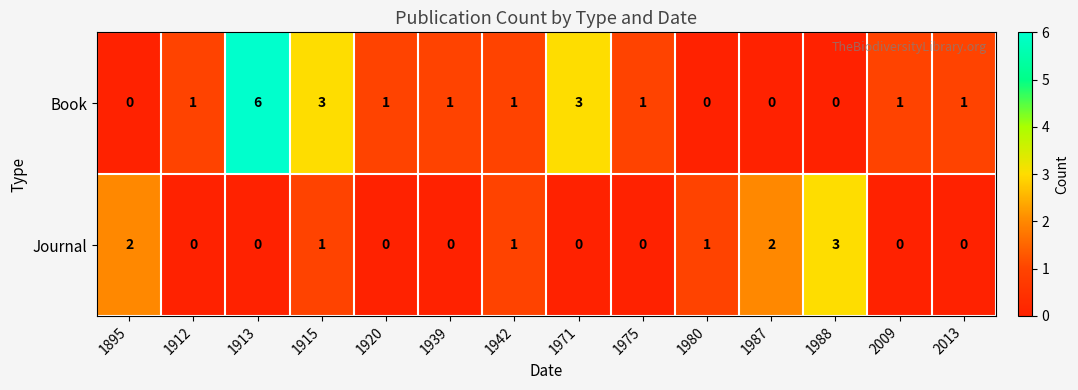

List the series in order of their peak value, highest first.

Book, Journal